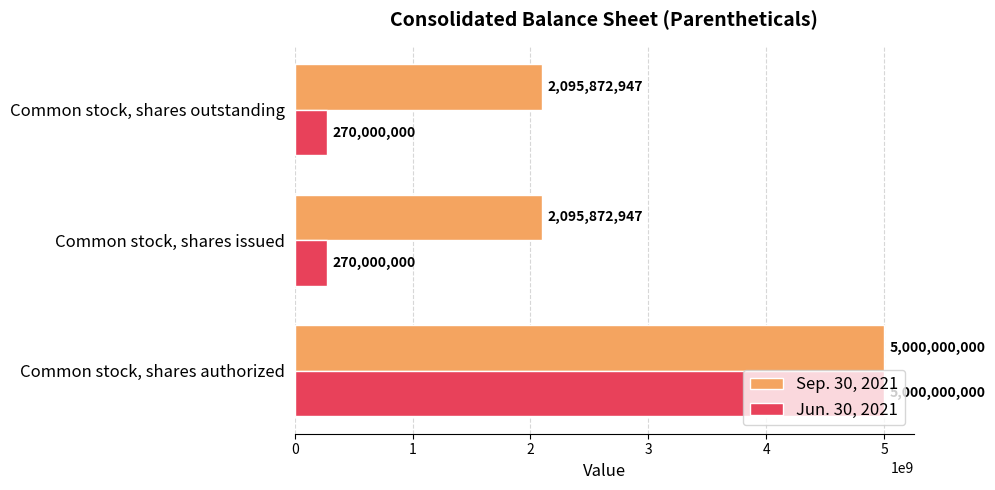

Read the Sep. 30, 2021 value at Common stock, shares outstanding.

2095872947